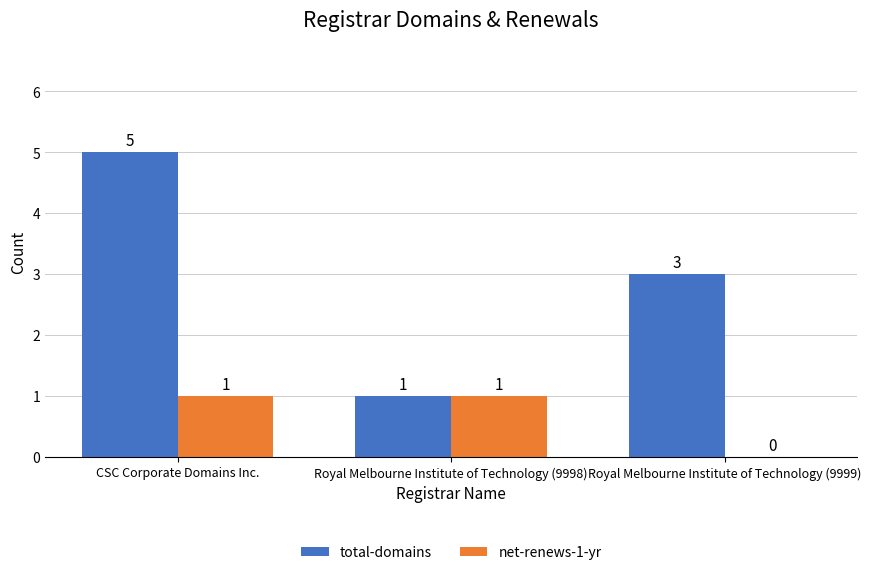

Which label corresponds to the largest value in the chart?

CSC Corporate Domains Inc.